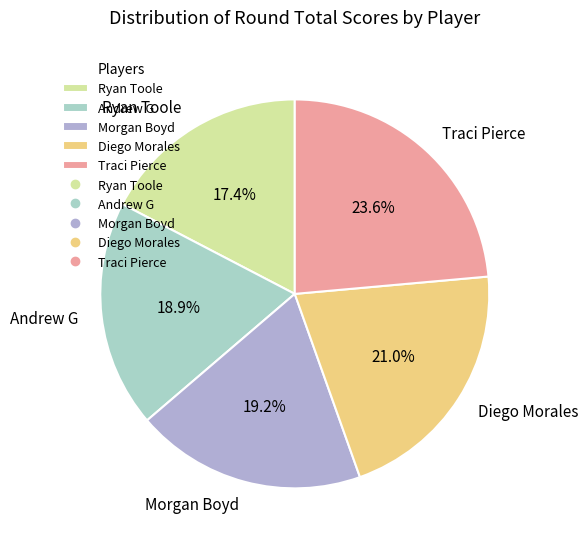

To the nearest percent, what is the average slice percentage?

20%